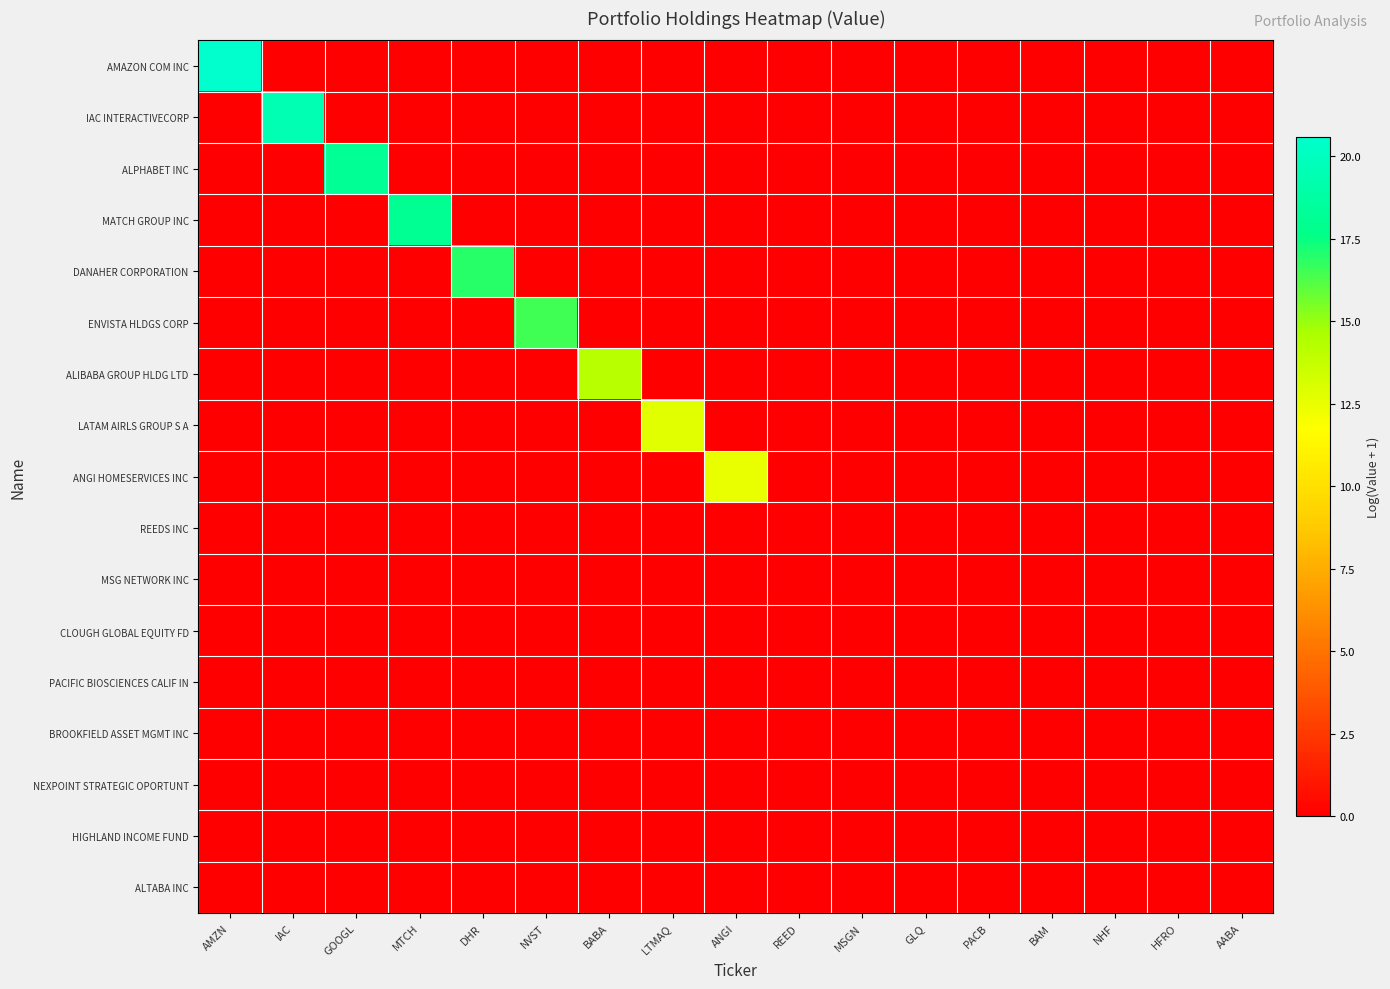

Which series has the largest total across all categories?

AMAZON COM INC